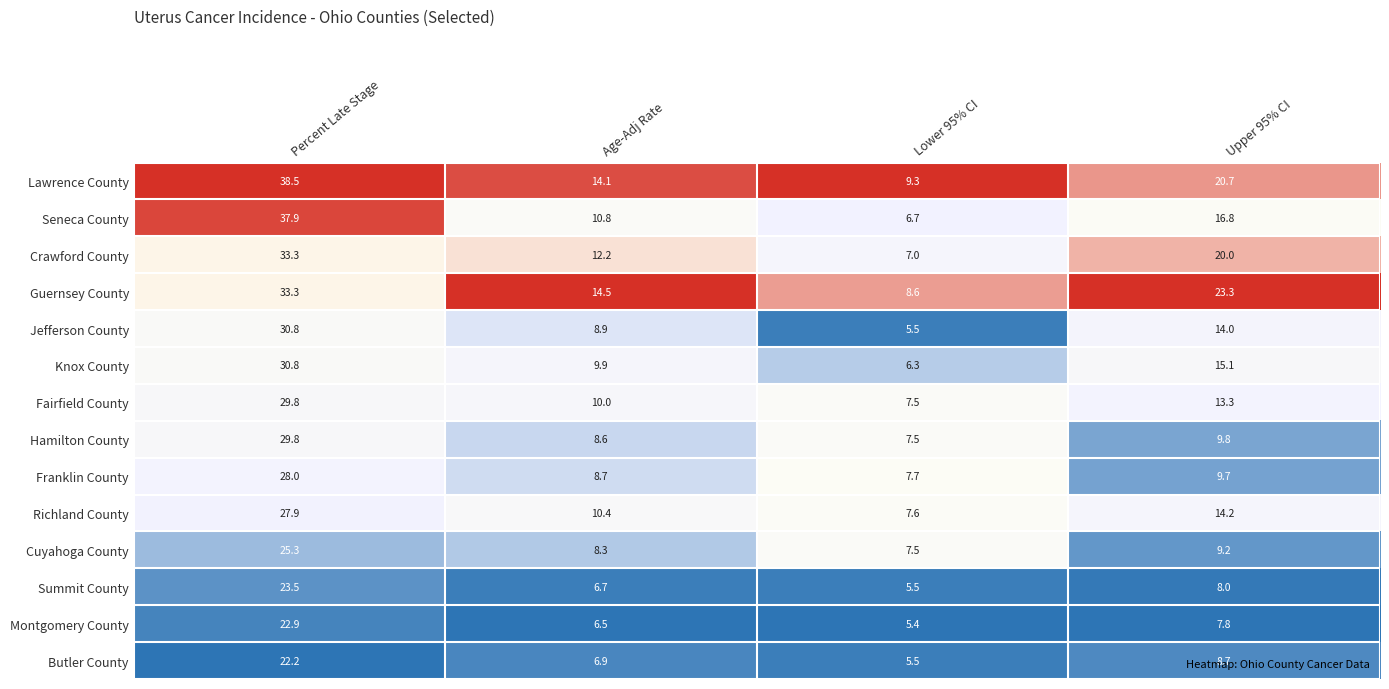

What is the average value of the Fairfield County series?

15.2